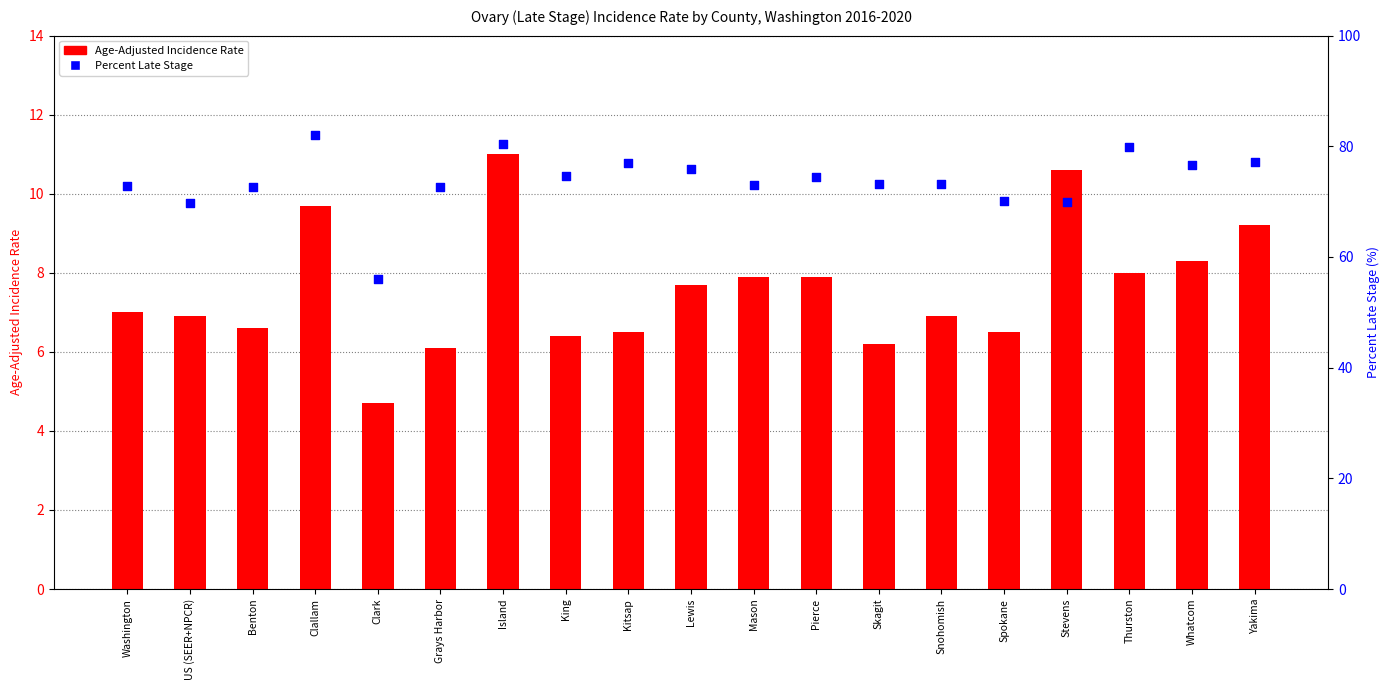

Which series has the largest total across all categories?

Percent Late Stage